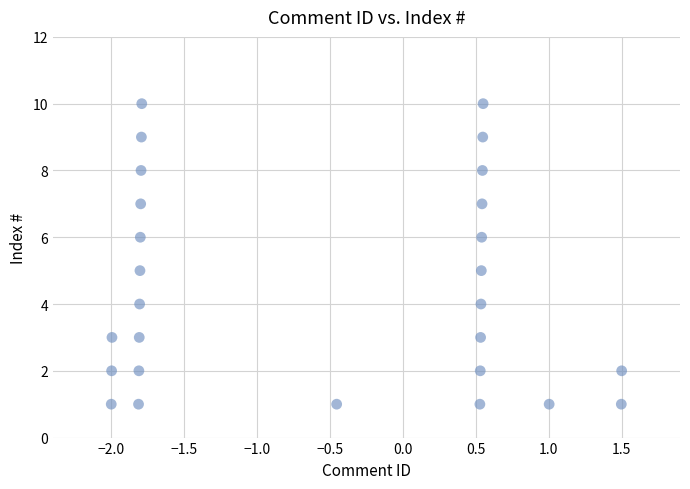

What is the range of Y values (max minus min)?

9